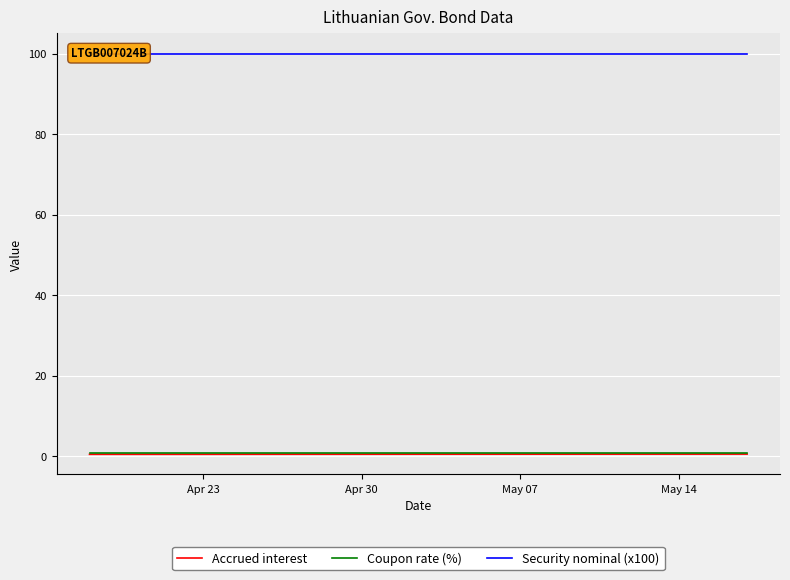

Is this an area chart (filled region under the line)?

No